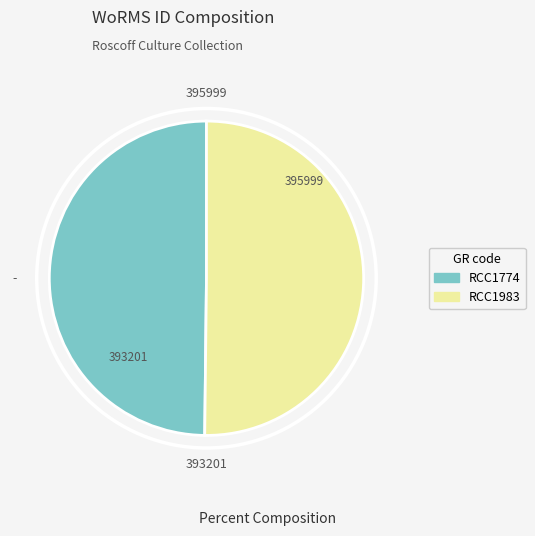

How many segments does this pie chart have?

2